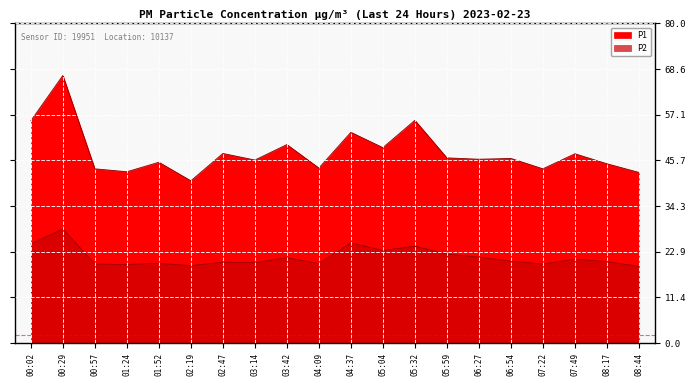

What is the label of the 8th point from the right?

05:32